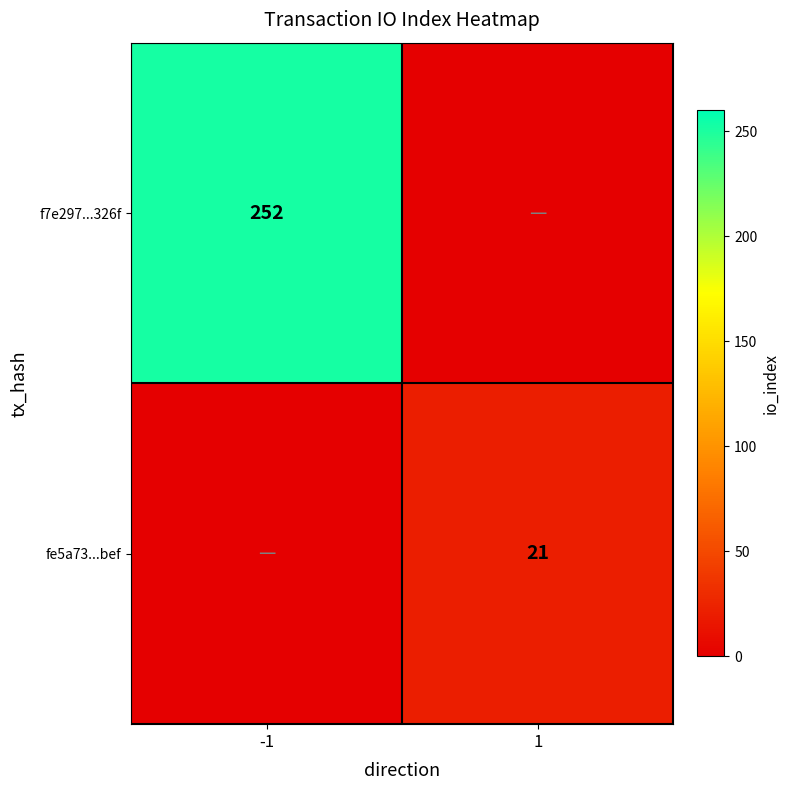

Is it true that fe5a73...bef equals 5 at 1?

False